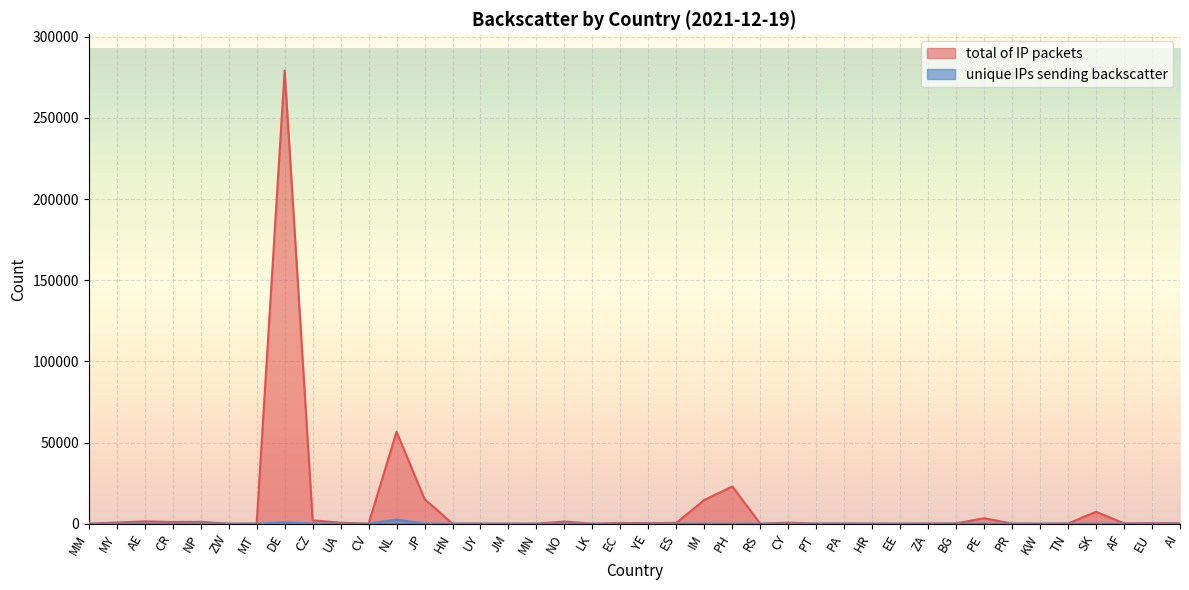

At how many categories does at least one series exceed 66274?

1